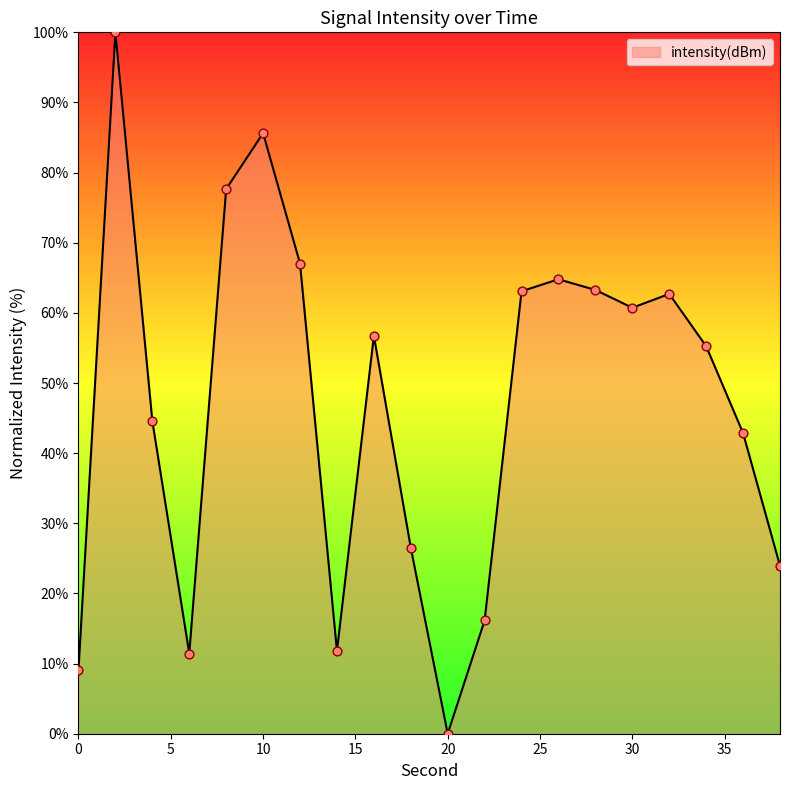

What is the maximum value shown in the chart?

100.0